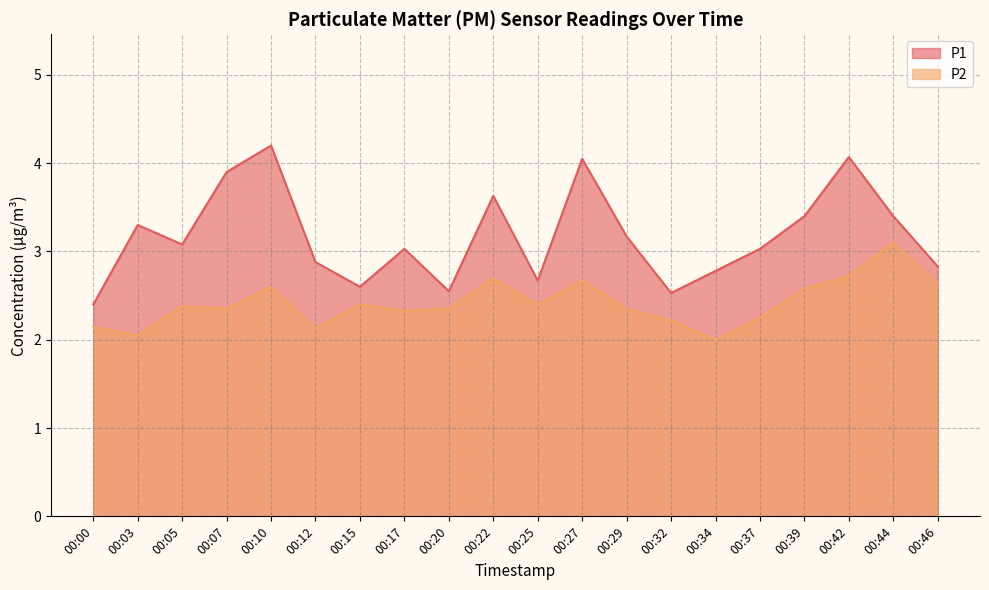

How many data points in P1 are above 3?

12